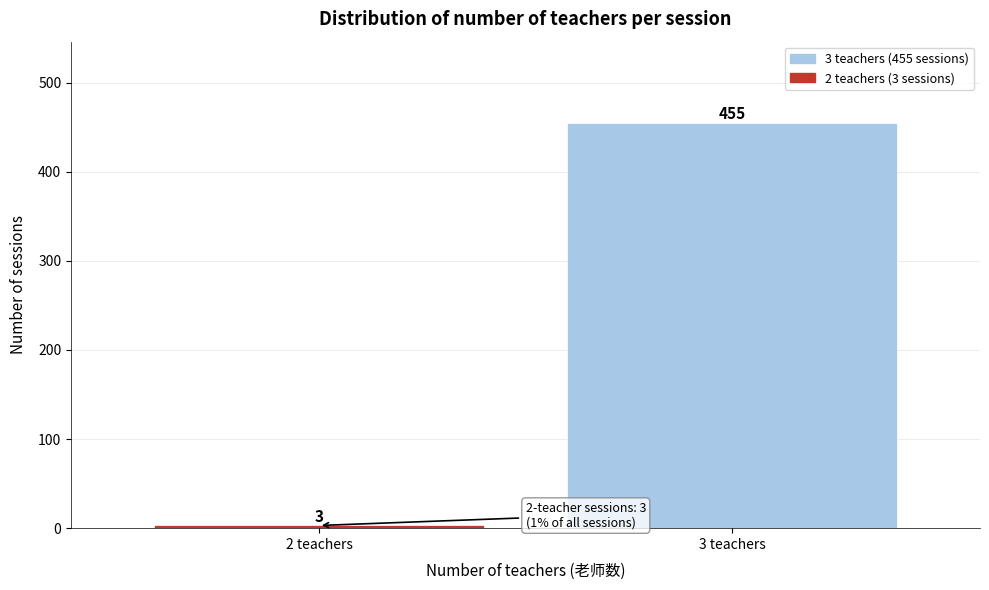

Reading left to right, extract all data points from this chart.

3	455